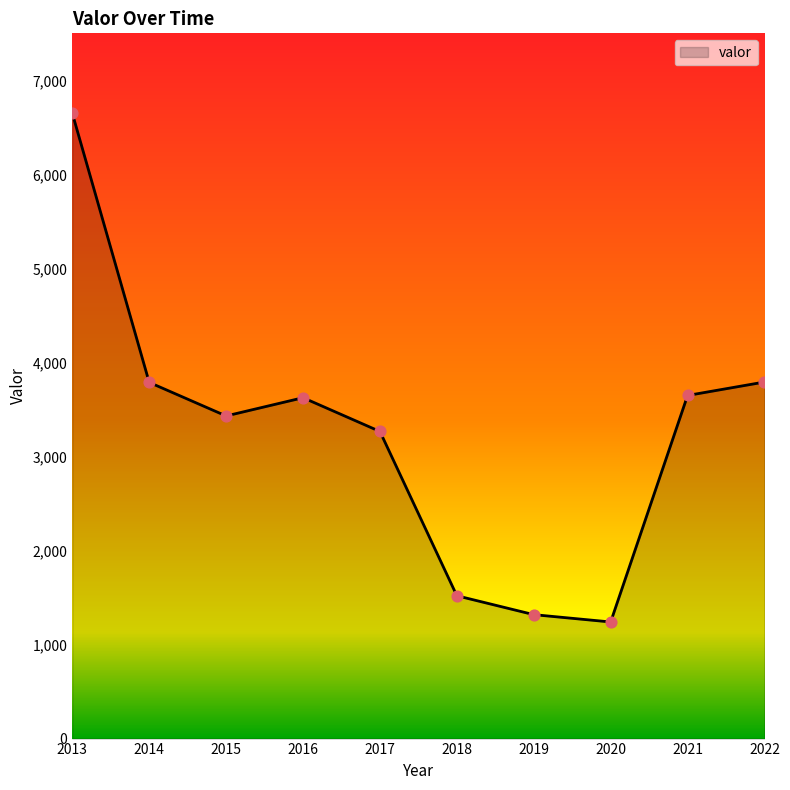

What is the change in value from 2013 to 2016?

-3025